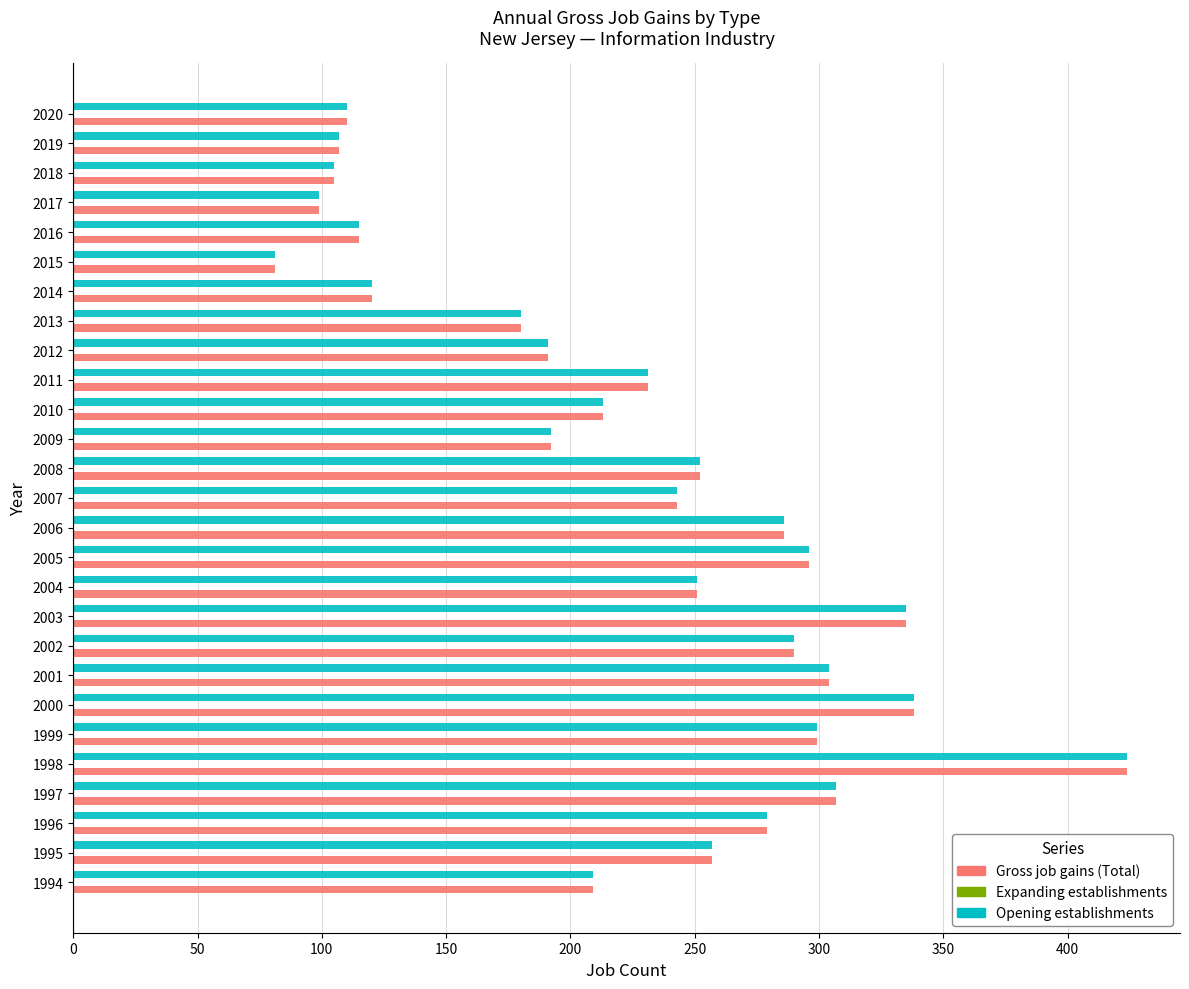

The Opening establishments series shows 290 at 2002. True or false?

True